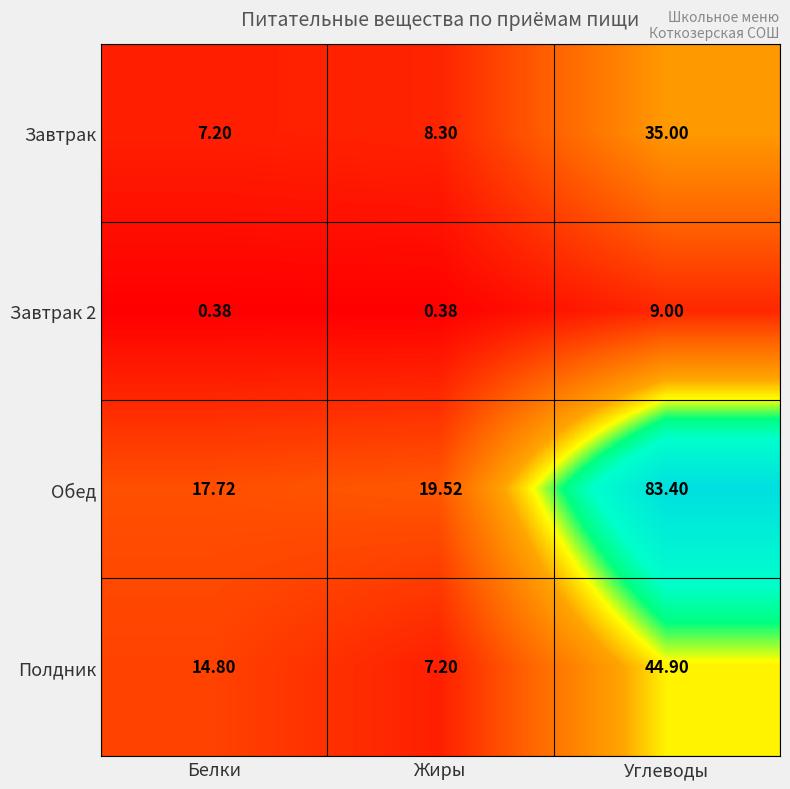

What is the greatest value displayed?

83.4